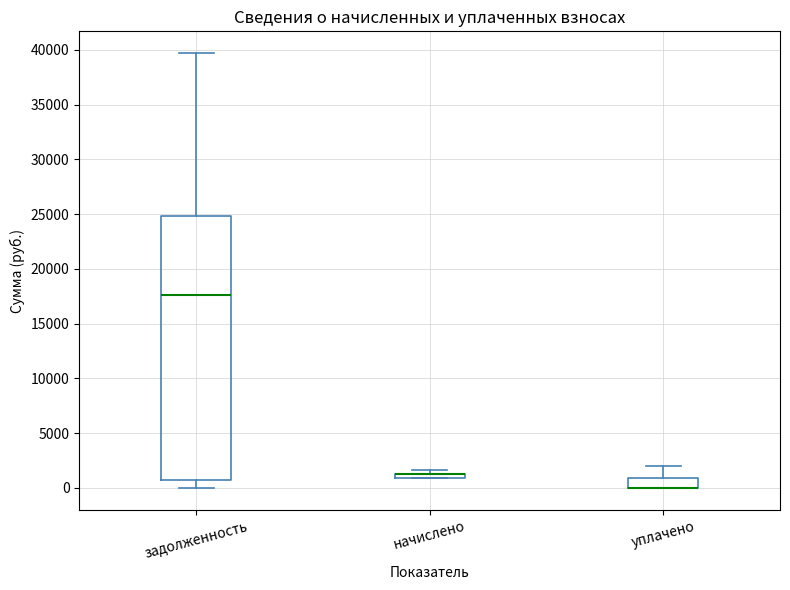

Which box is the tallest, from its lower edge to its upper edge?

задолженность